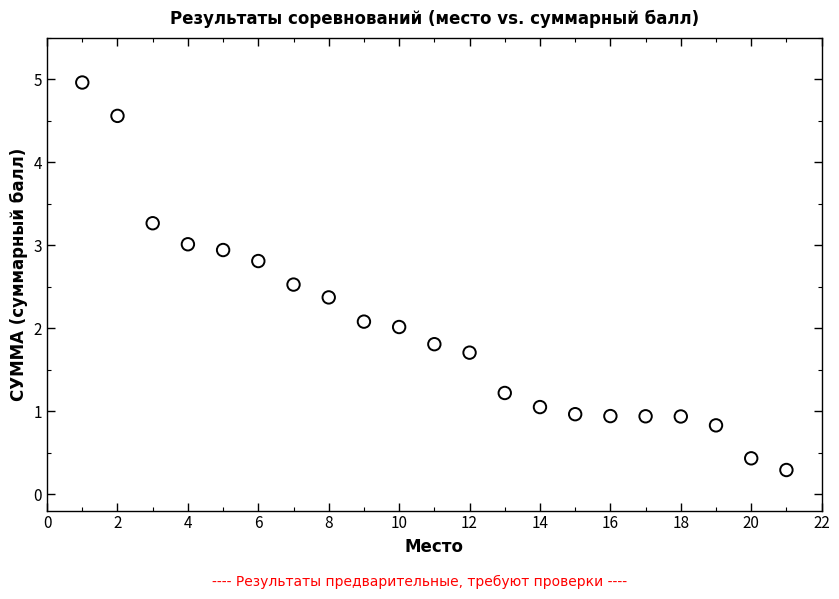

What is the range of X values (max minus min)?

20.0